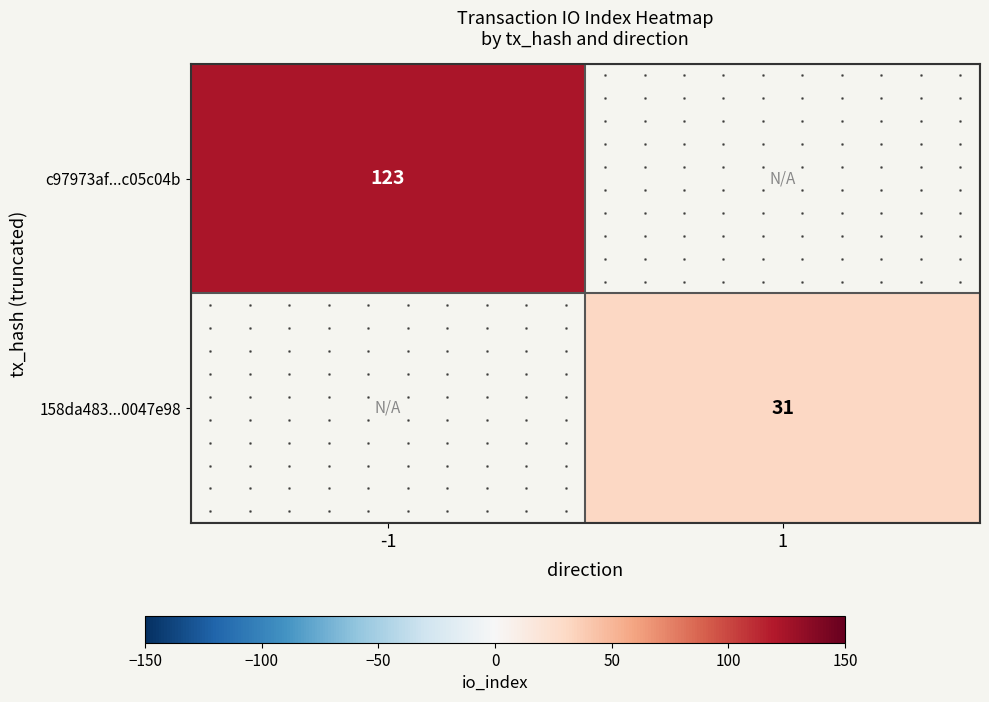

At which category does the chart reach its minimum across all series?

1